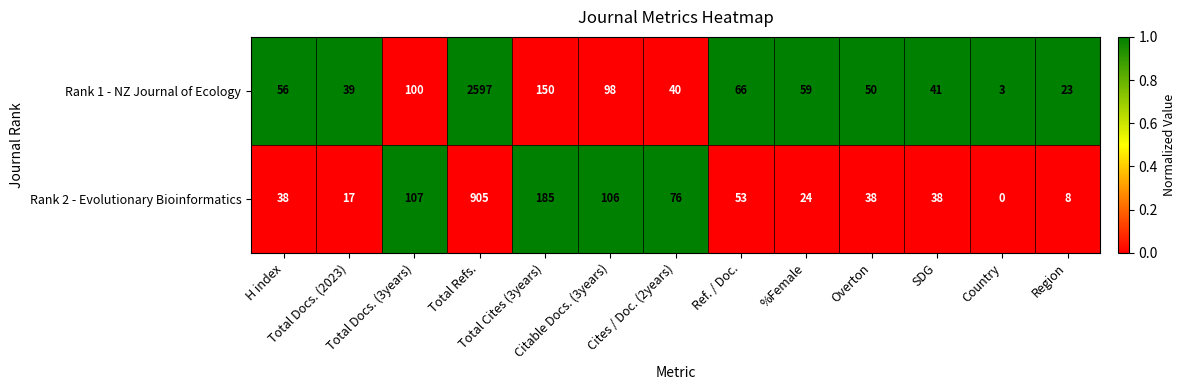

Which series has the largest range (max minus min)?

Rank 1 - NZ Journal of Ecology